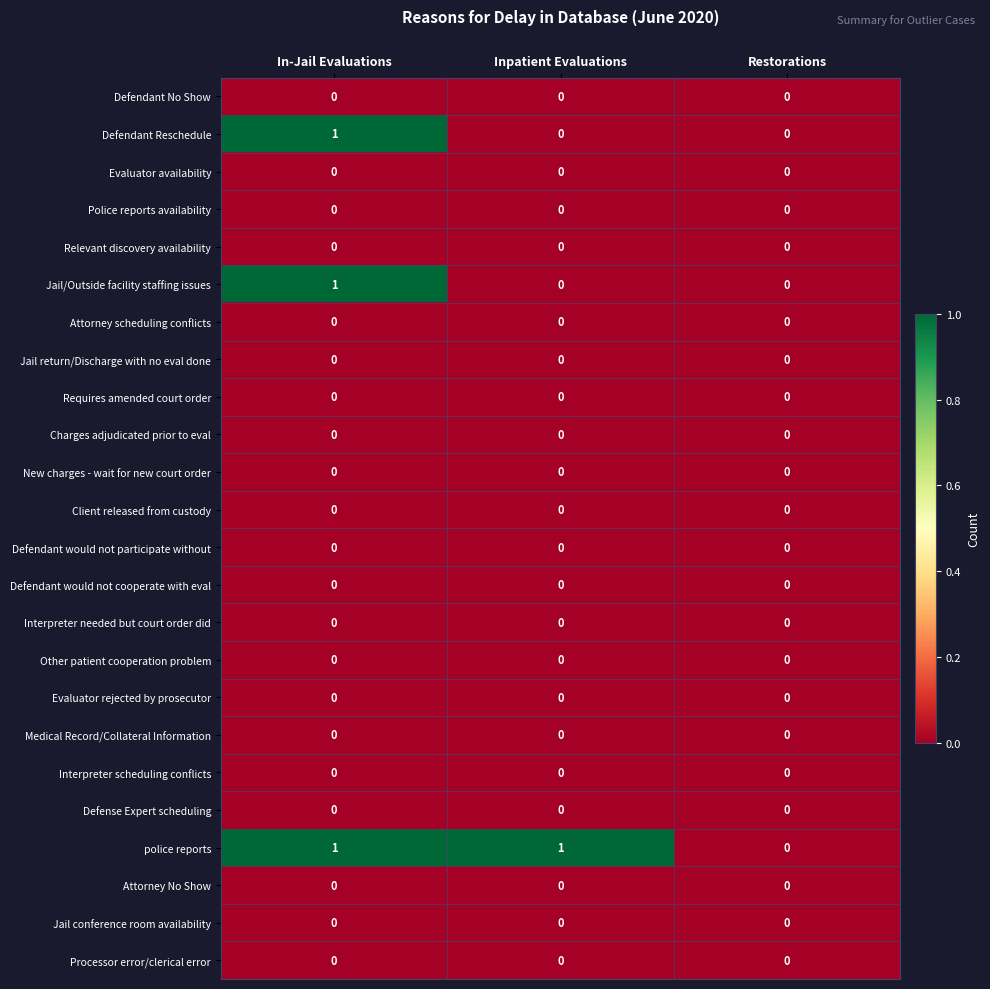

At which category is the sum across all series the highest?

In-Jail Evaluations